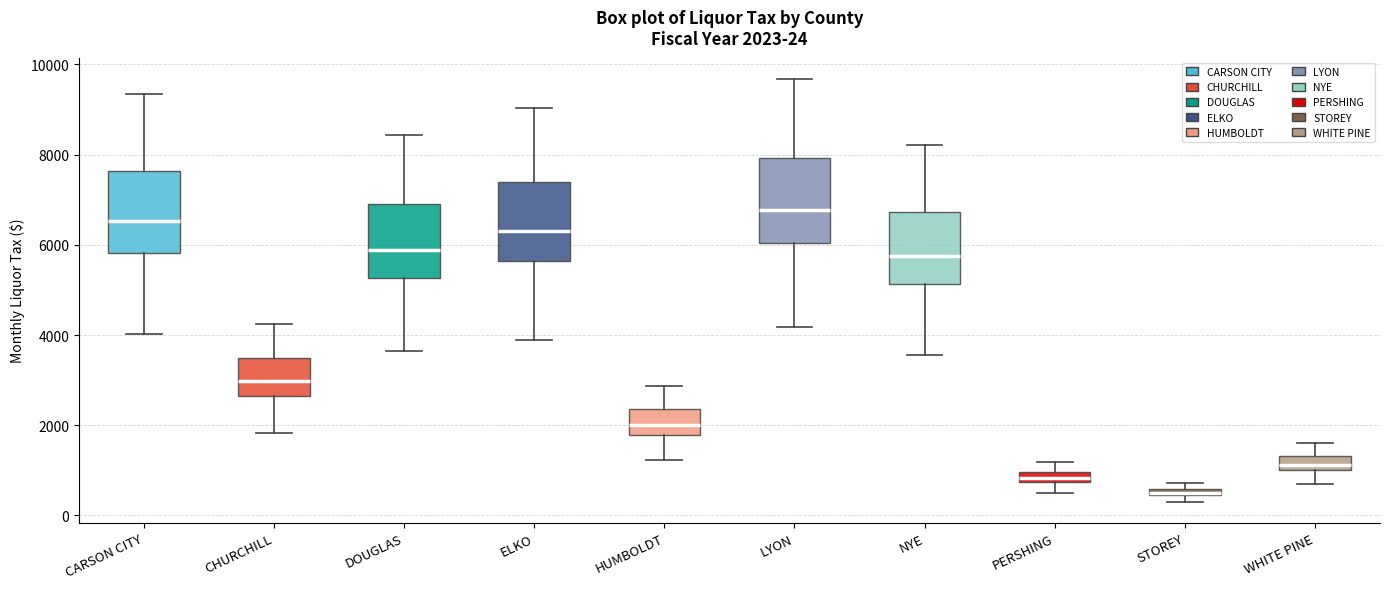

Which box's median line is the highest?

LYON